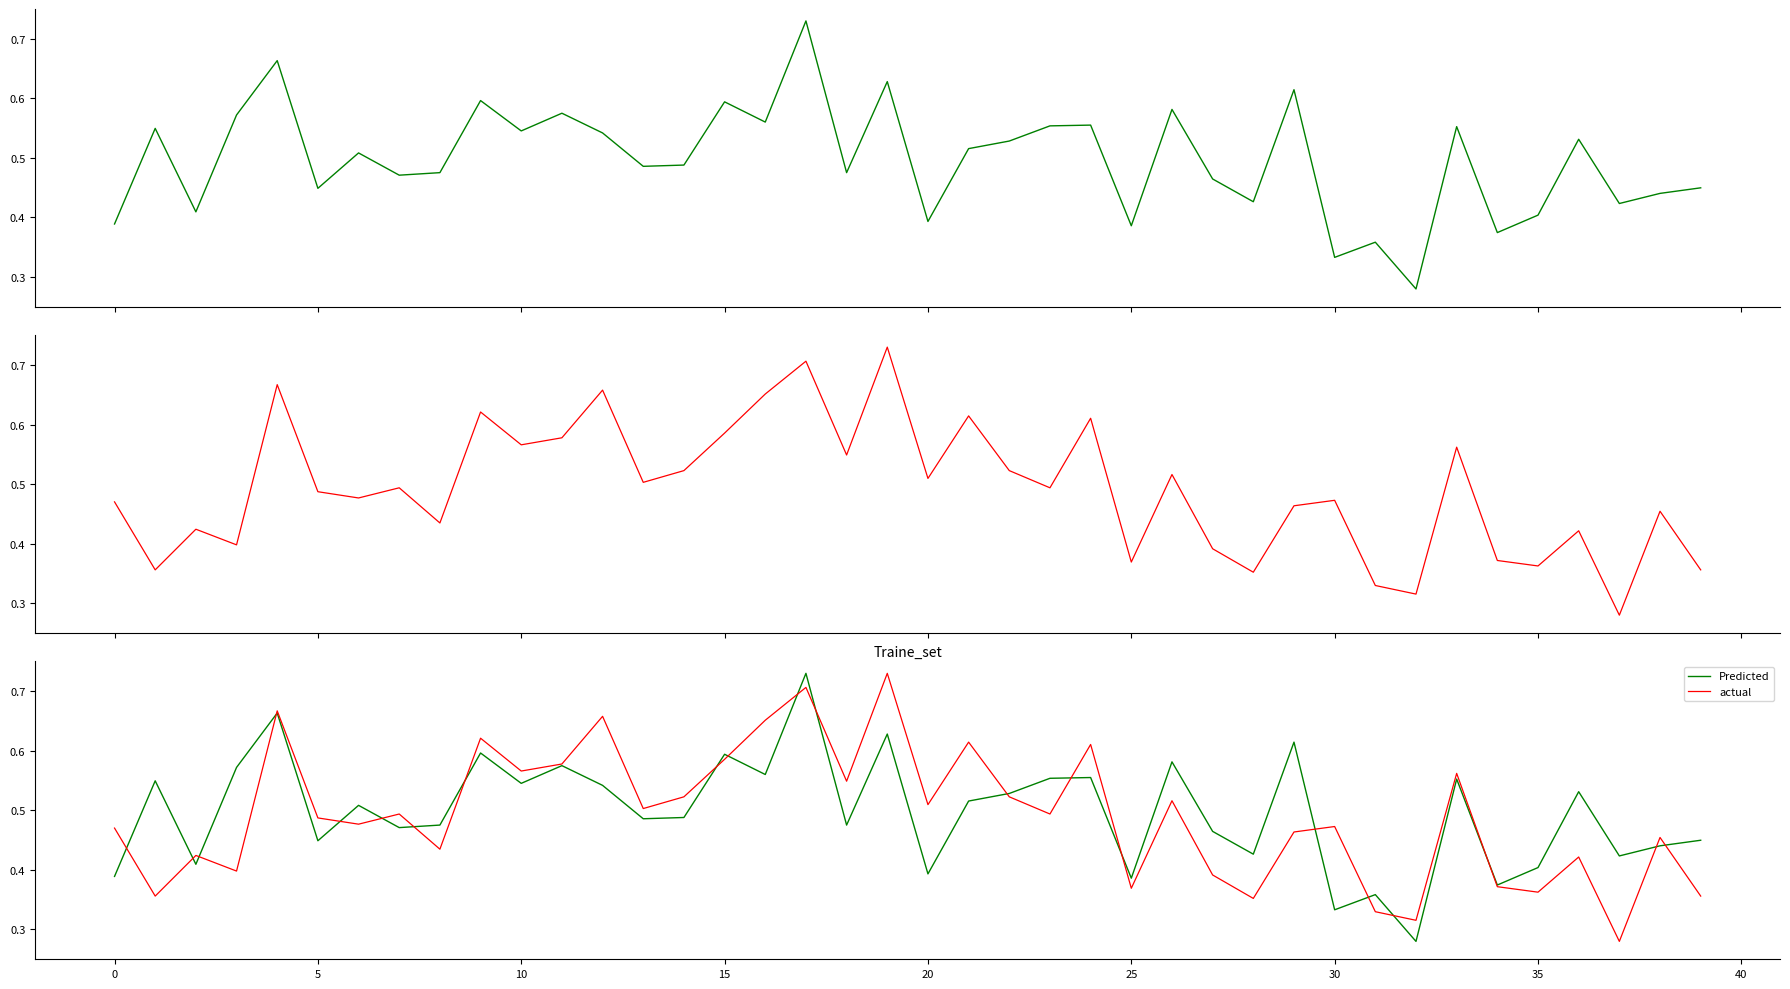

At how many categories does at least one series exceed 0?

40